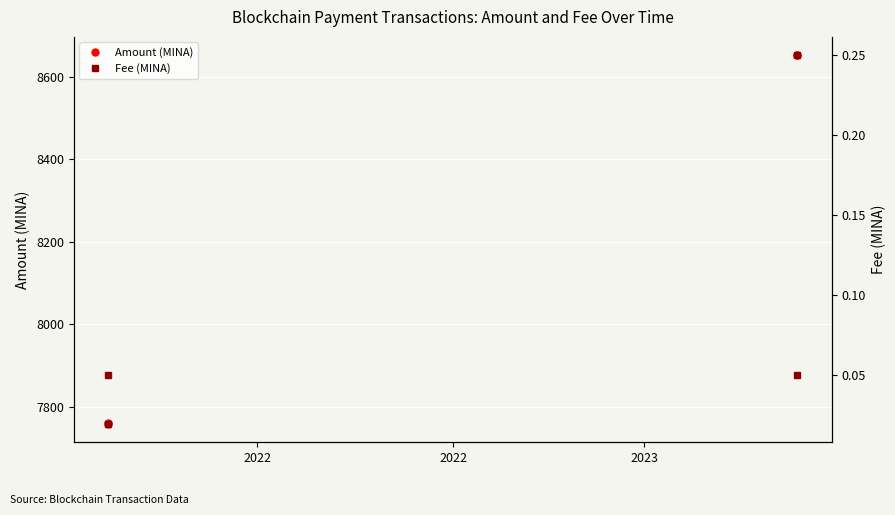

What are all the series names shown in the legend?

Amount (MINA), Fee (MINA)